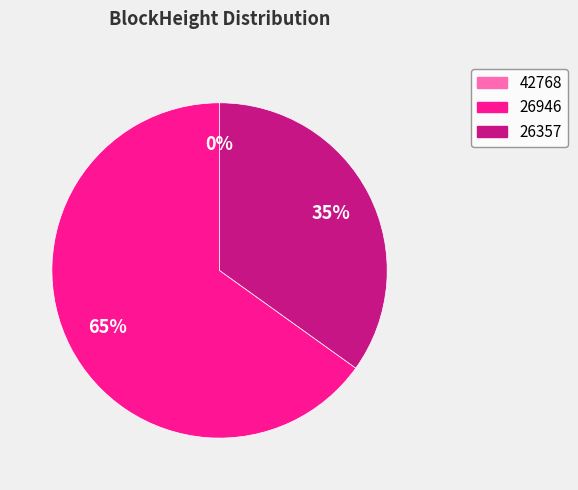

Which category accounts for the majority?

26946